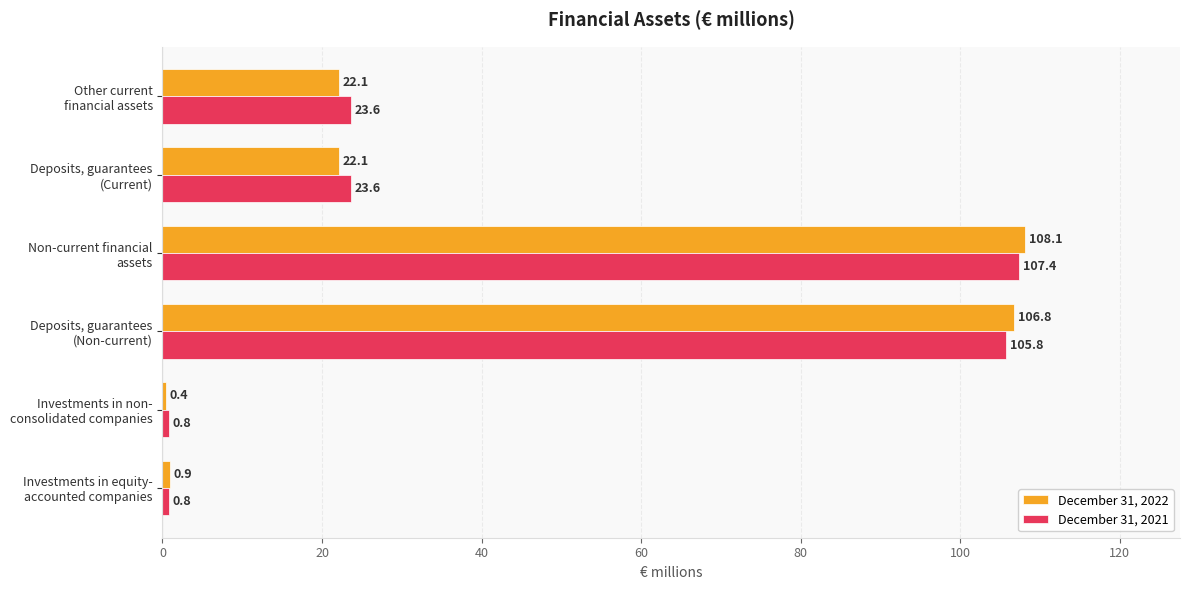

At which category is the sum across all series the highest?

Non-current financial
assets